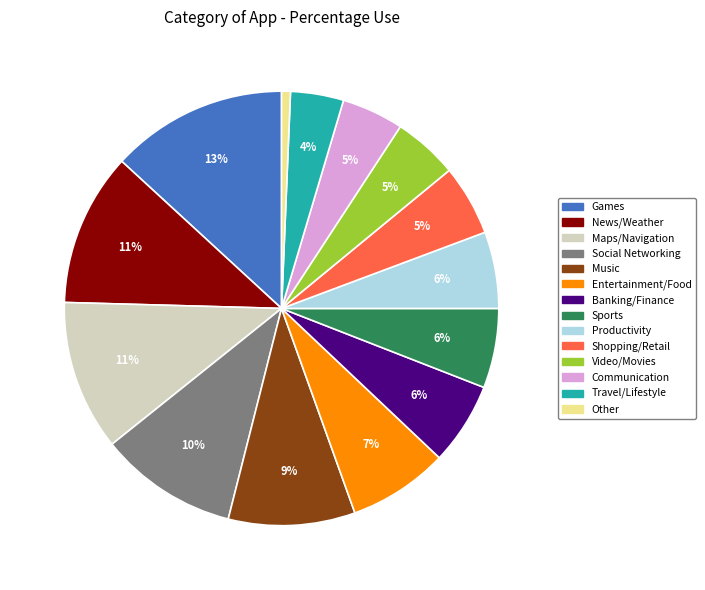

To the nearest percent, what is the average slice percentage?

7%